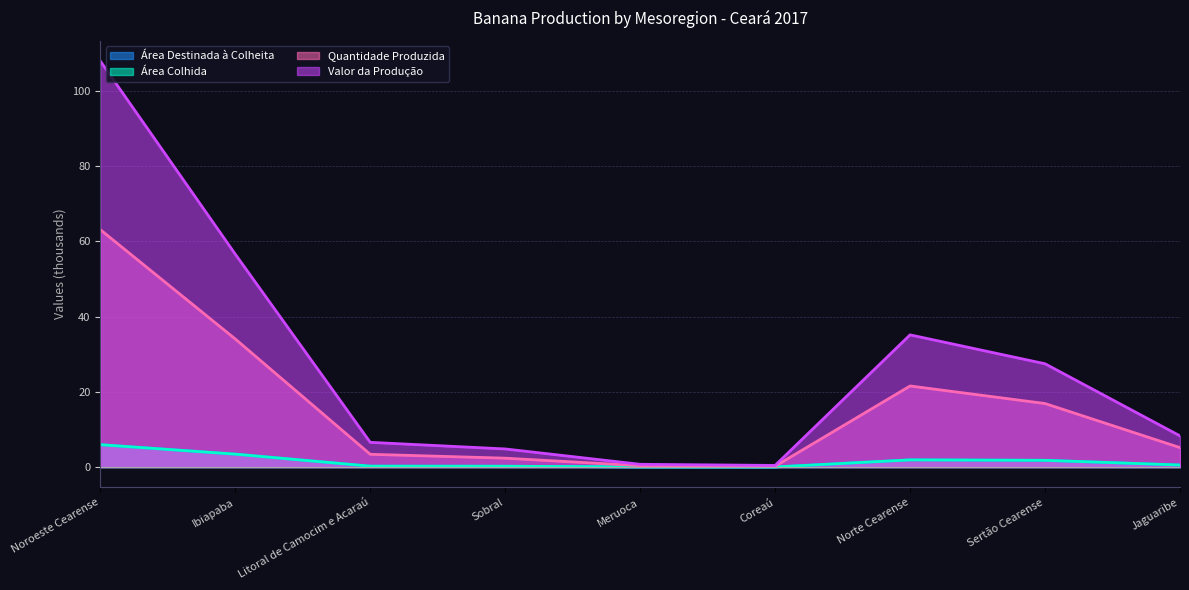

Between Ibiapaba and Sertão Cearense, which series saw the biggest shift?

Valor da produção (Mil Reais)